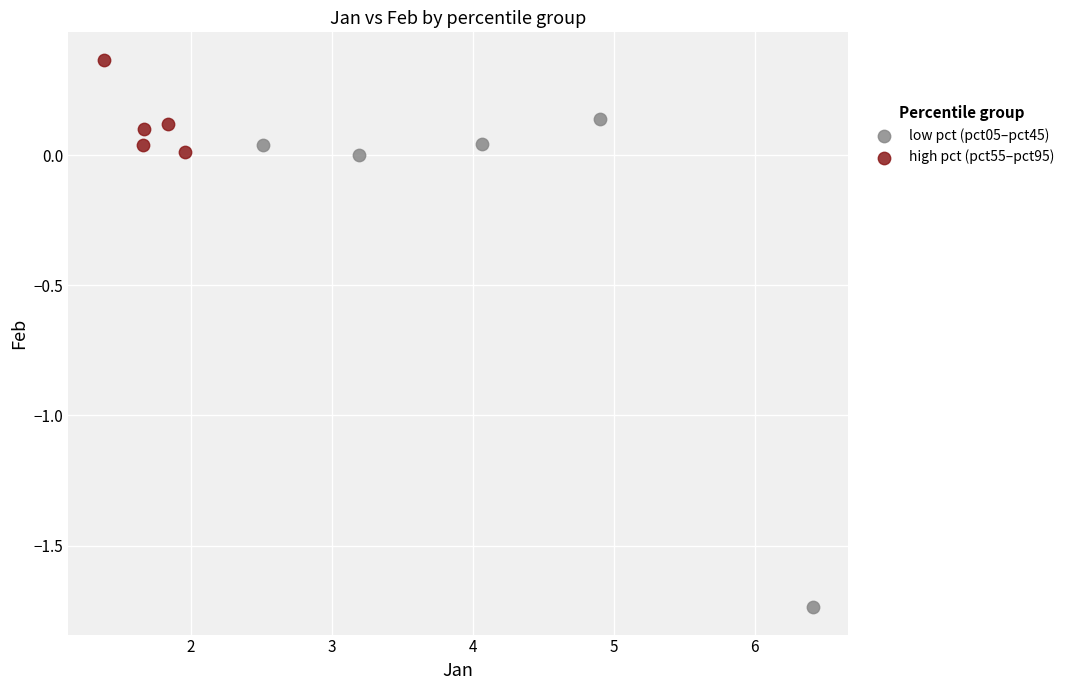

Which series reaches the minimum Y coordinate?

low pct (pct05–pct45)